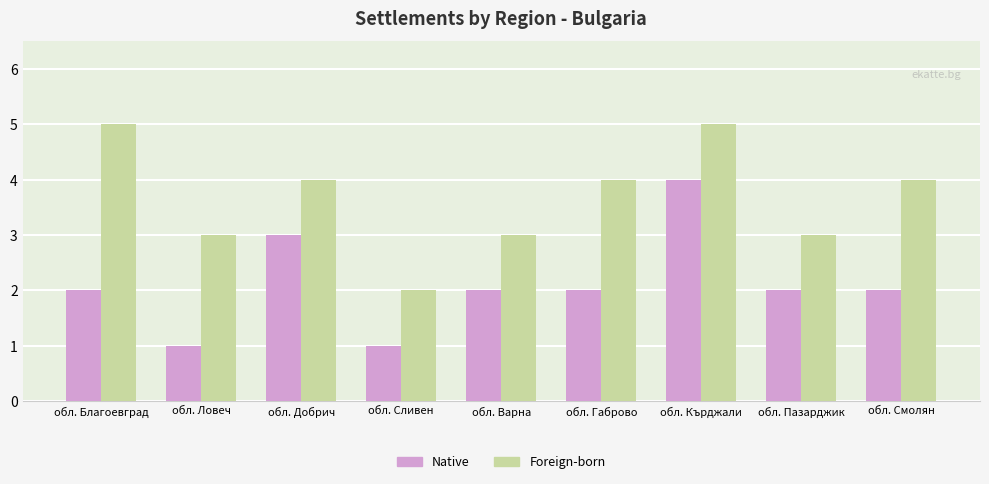

At which label does Foreign-born reach its minimum?

обл. Сливен